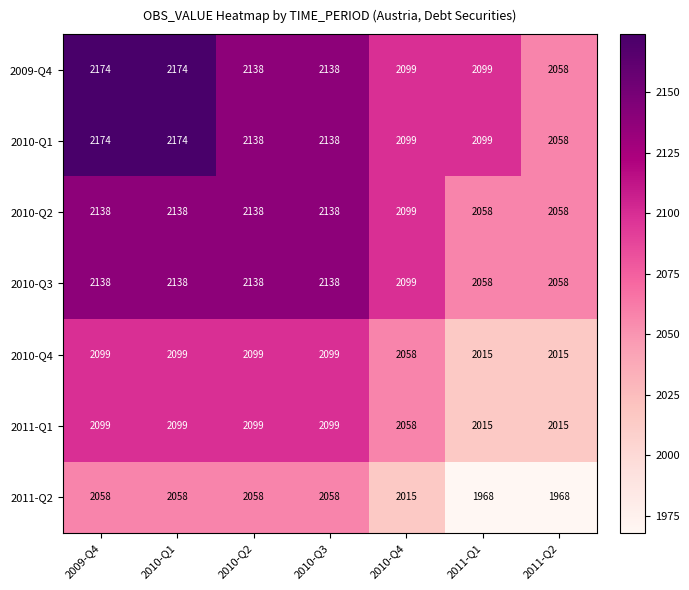

The 2011-Q2 series shows 3493 at 2010-Q4. True or false?

False